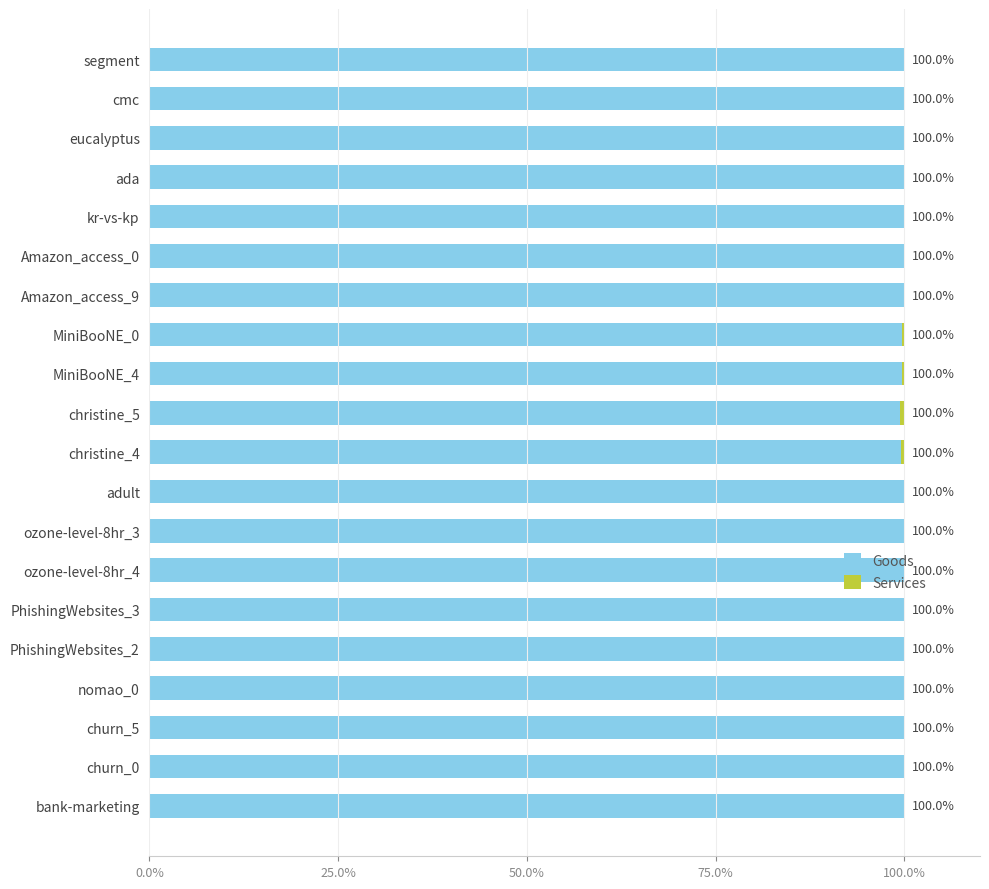

What is the highest value of the Goods series?

1.0